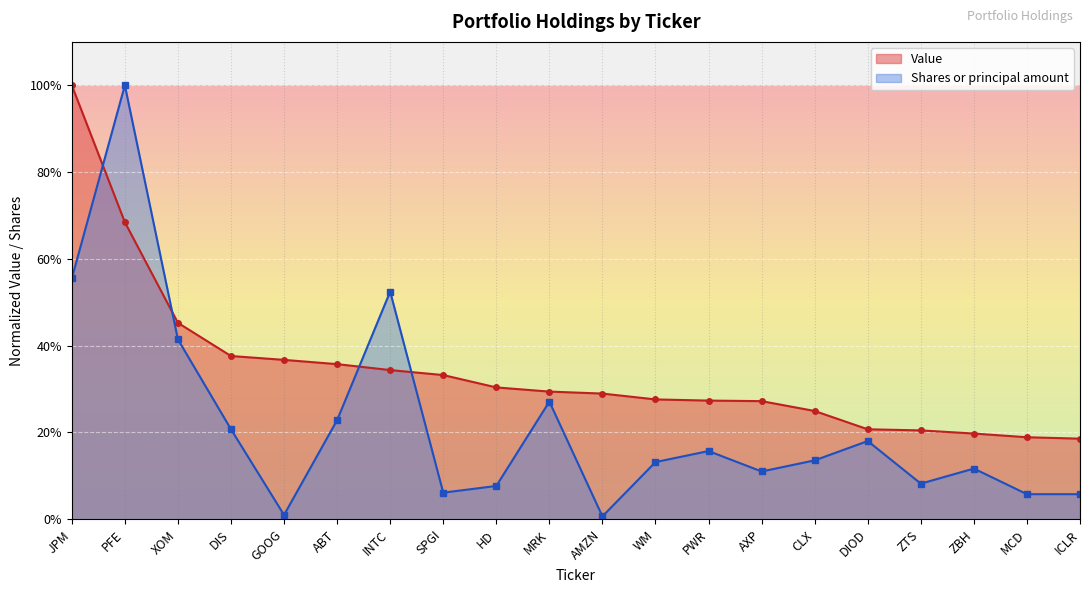

What is the label of the 17th point from the right?

DIS